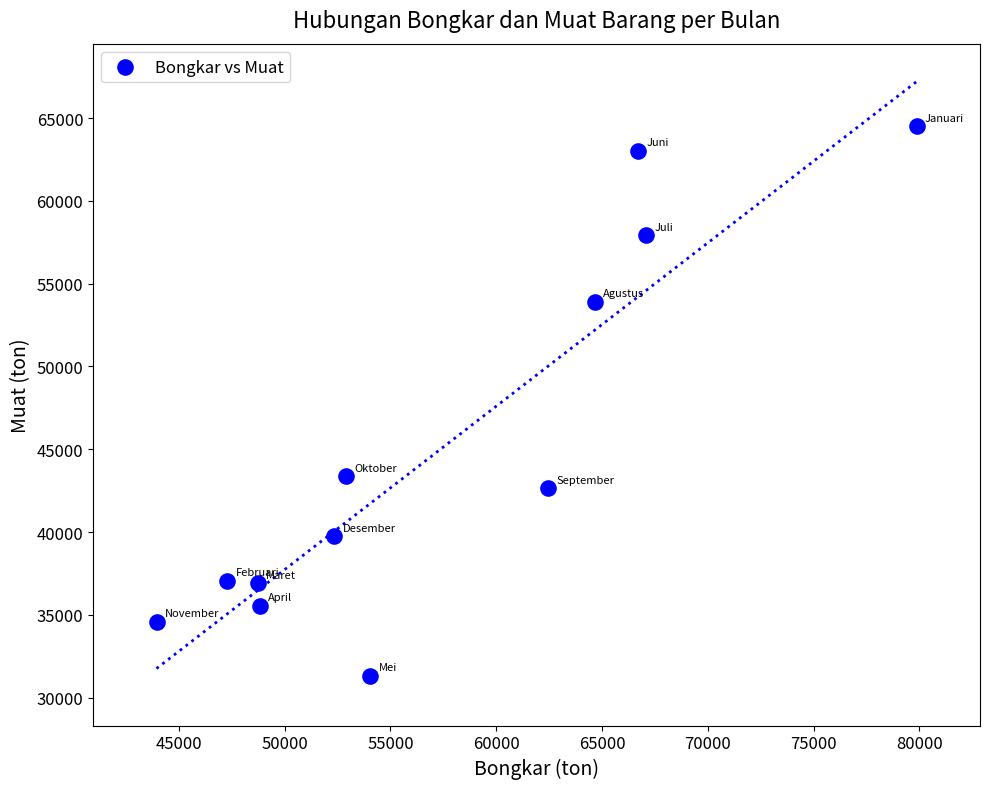

What Y value in the scatter plot is closest to 47904?

43364